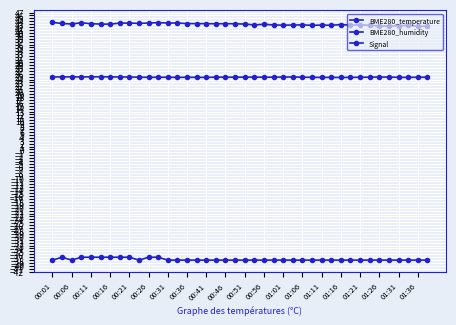

How many lines are shown in the chart?

3